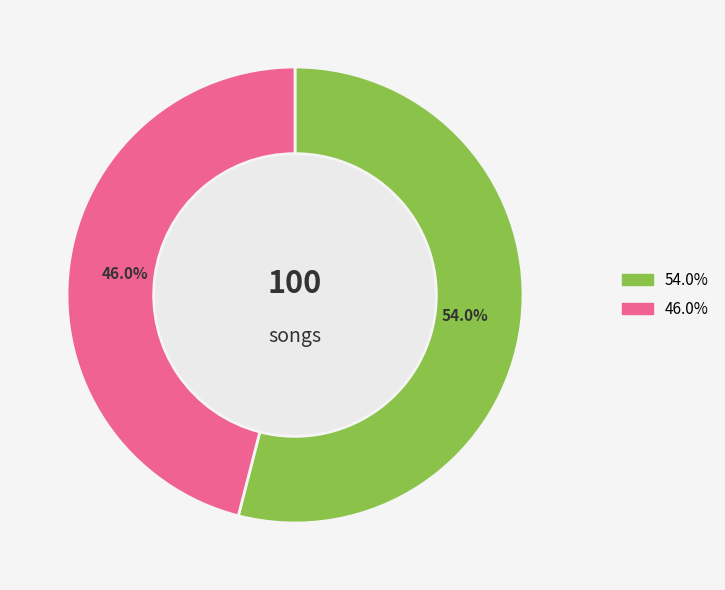

Is there any slice that represents more than half of the pie?

Yes